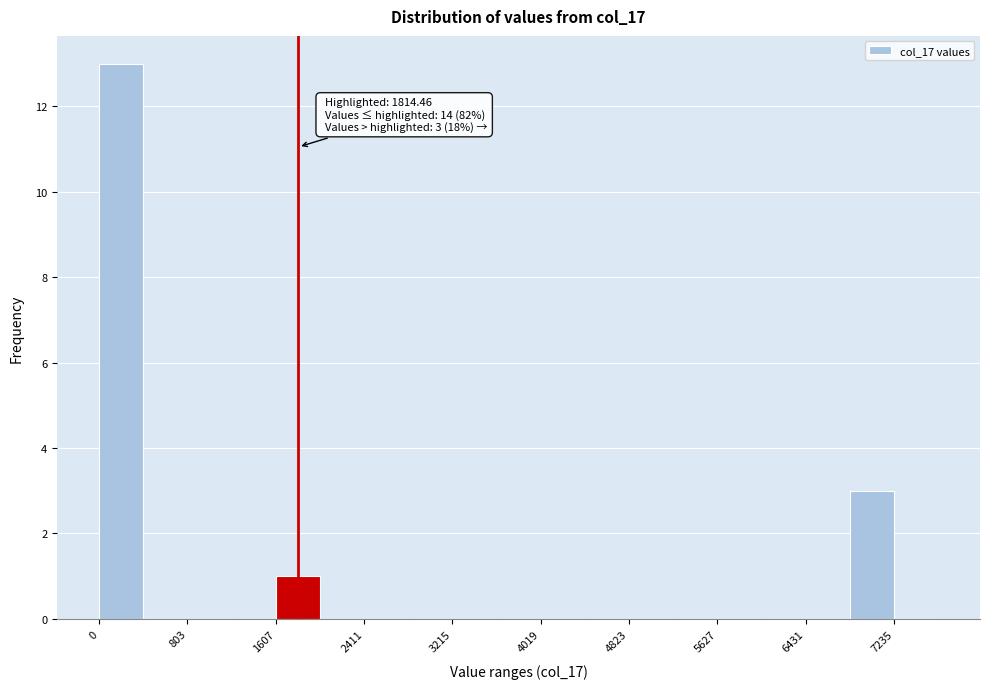

Which range on the x-axis has the tallest bar?

0 to 400